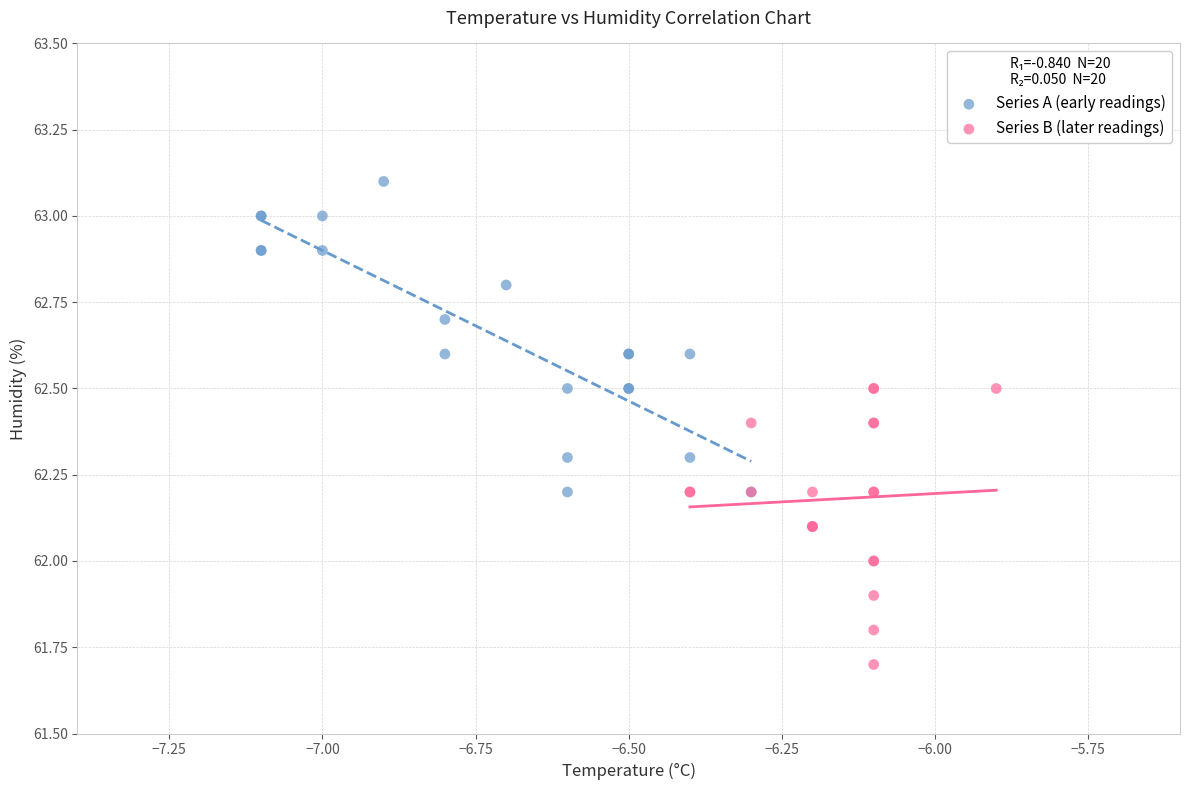

Which series contains the lowest Y value?

Series B (later readings)